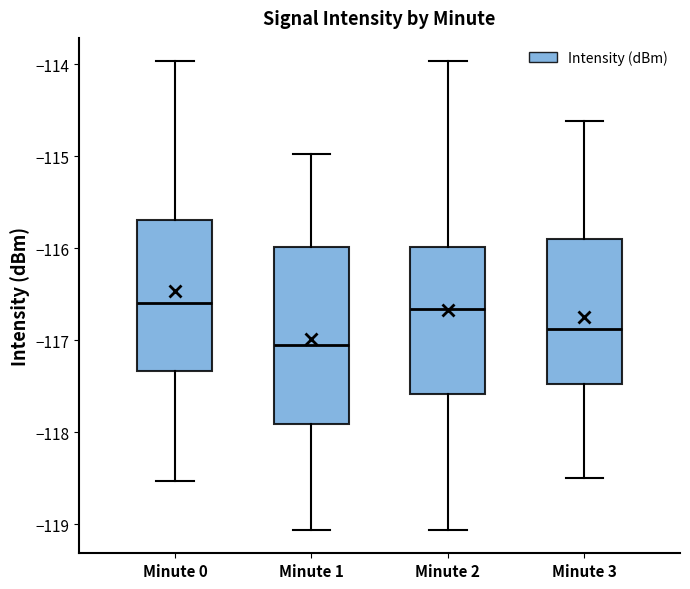

Which box is the tallest, from its lower edge to its upper edge?

Minute 1